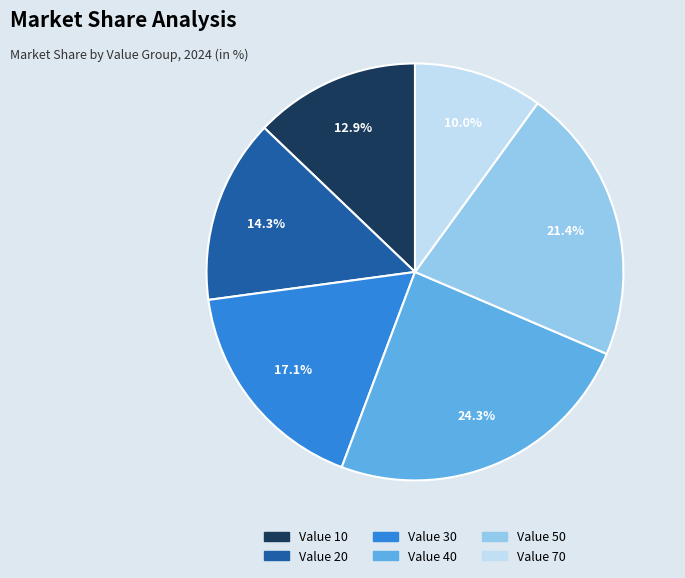

Is there a majority slice in this chart?

No